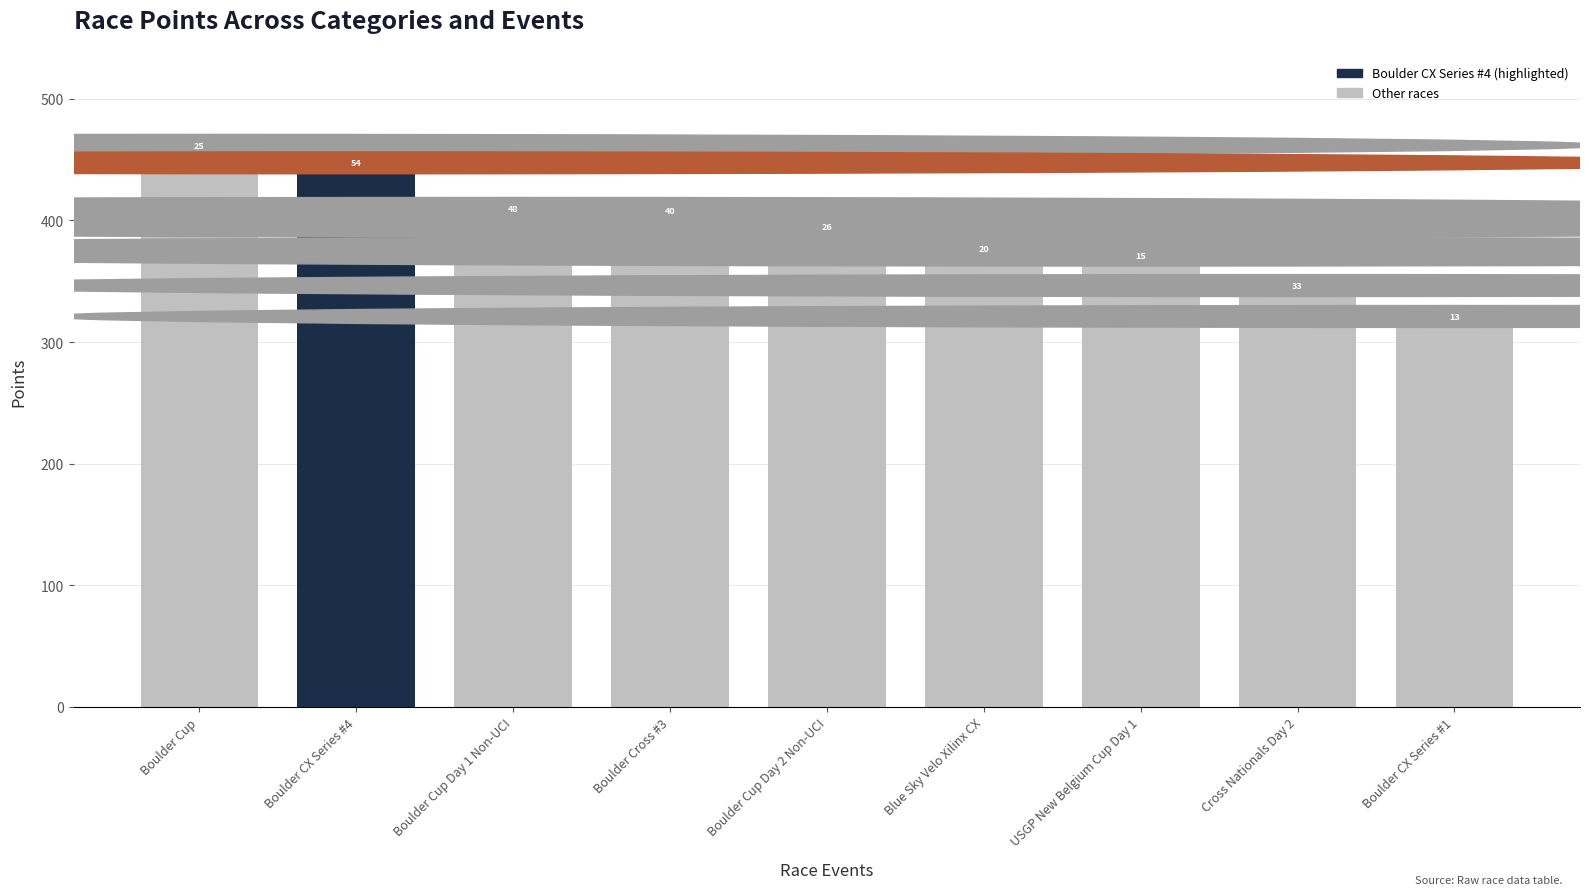

Reading left to right, what are all the values shown in this chart?

Boulder Cup=453.7	Boulder CX Series #4=439.4	Boulder Cup Day 1 Non-UCI=401.9	Boulder Cross #3=400.1	Boulder Cup Day 2 Non-UCI=386.8	Blue Sky Velo Xilinx CX=369.2	USGP New Belgium Cup Day 1=363.5	Cross Nationals Day 2=338.4	Boulder CX Series #1=313.0